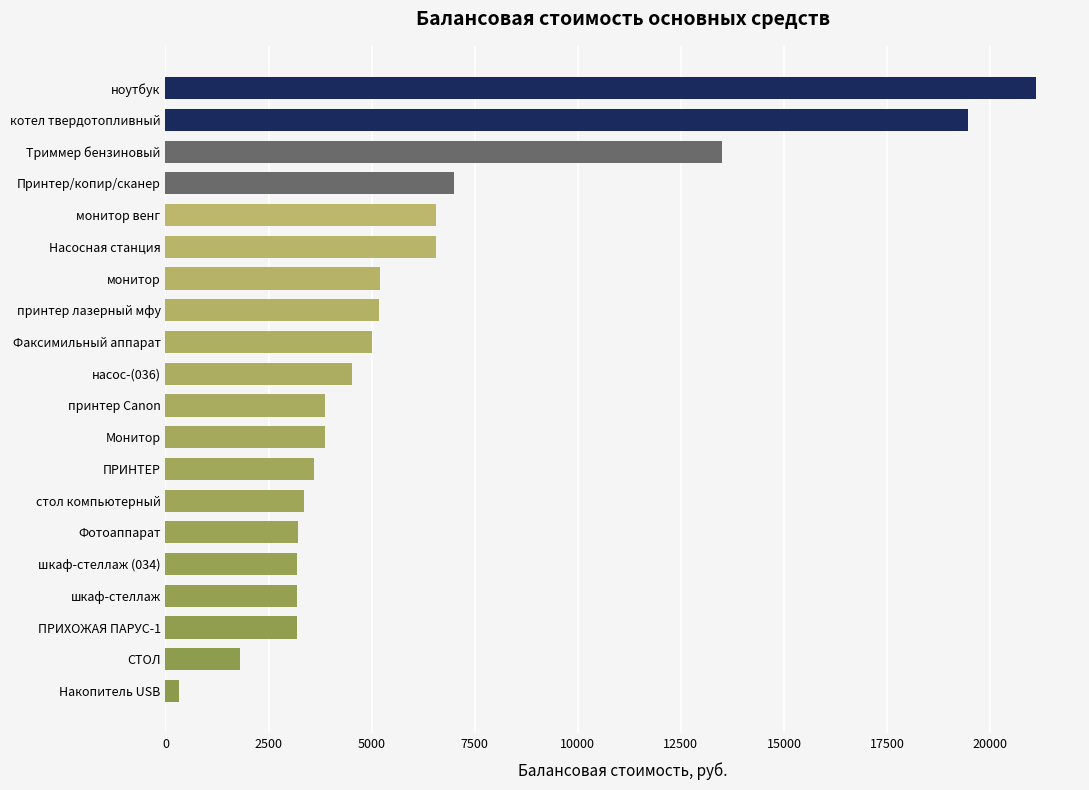

What is the smallest value displayed?

330.0